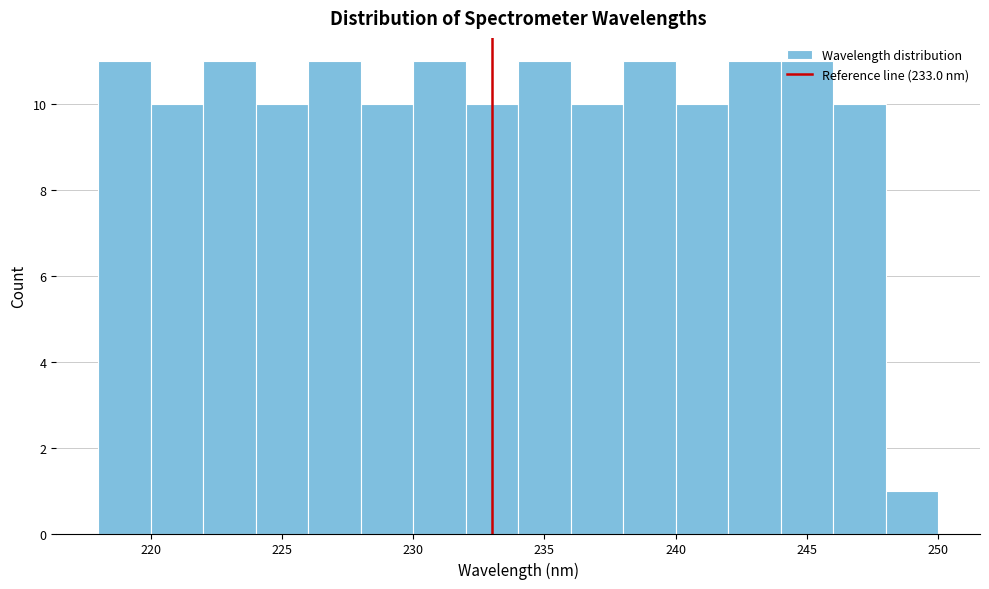

How tall is the bar that spans 234 to 236 on the x-axis? The values are not printed on the chart, so give them approximately, as read against the axis.

11